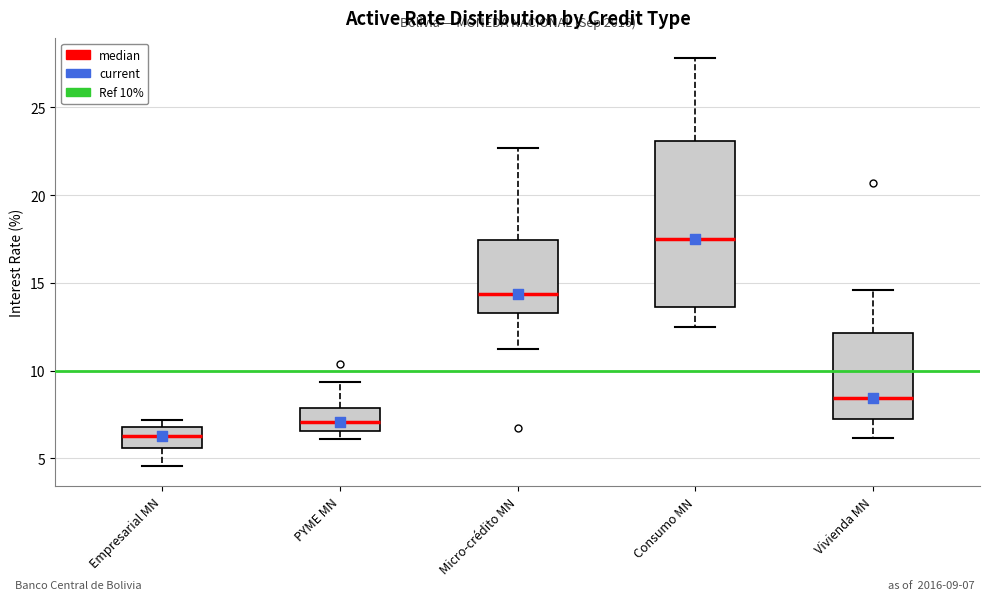

Reading left to right, read every box against the y-axis: the position of its median line, the range the box covers, and the ends of its whiskers. The values are not printed on the chart, so give them approximately, as read against the axis.

Empresarial MN: median 6.5, box 5.5 to 7.0, whiskers 4.5 to 7.0 (just above the box's upper edge)
PYME MN: median 7.0, box 6.5 to 8.0, whiskers 6.0 to 9.5
Micro-crédito MN: median 14.5, box 13.5 to 17.5, whiskers 11.0 to 22.5
Consumo MN: median 17.5, box 13.5 to 23.0, whiskers 12.5 to 28.0
Vivienda MN: median 8.5, box 7.5 to 12.0, whiskers 6.0 to 14.5